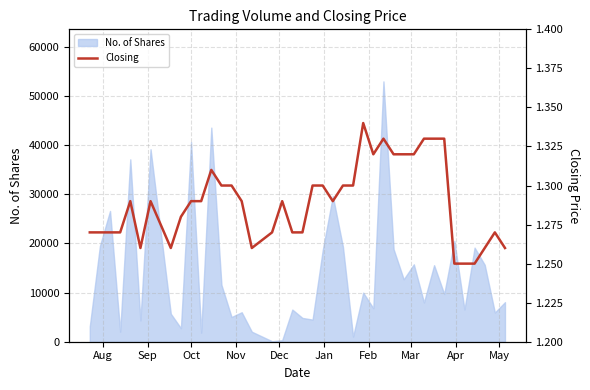

What is the maximum value for No. of Shares?

52974